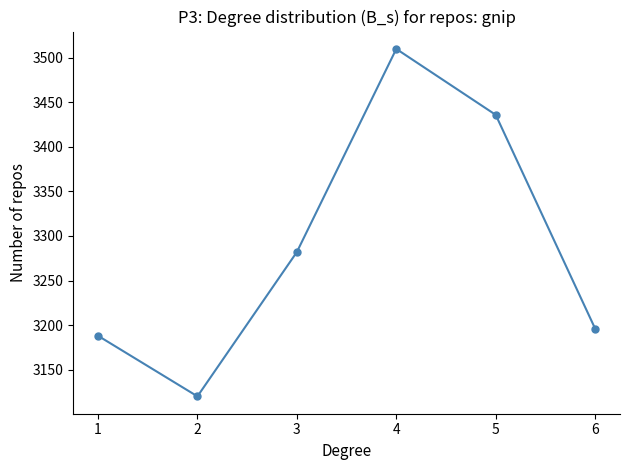

List the labels in order of value, largest first.

4, 5, 3, 6, 1, 2